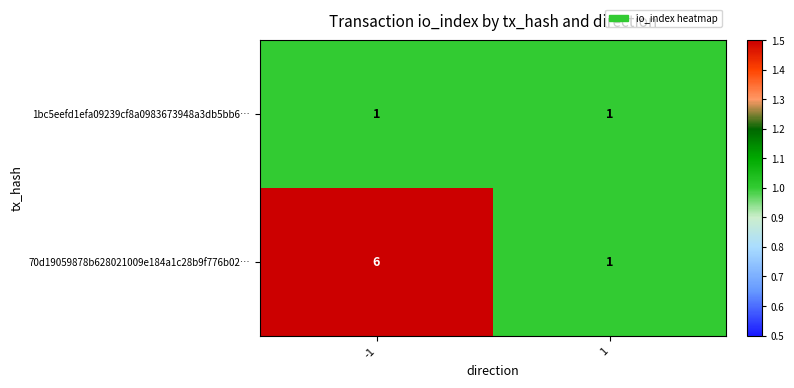

What is the total value across all series at -1?

7